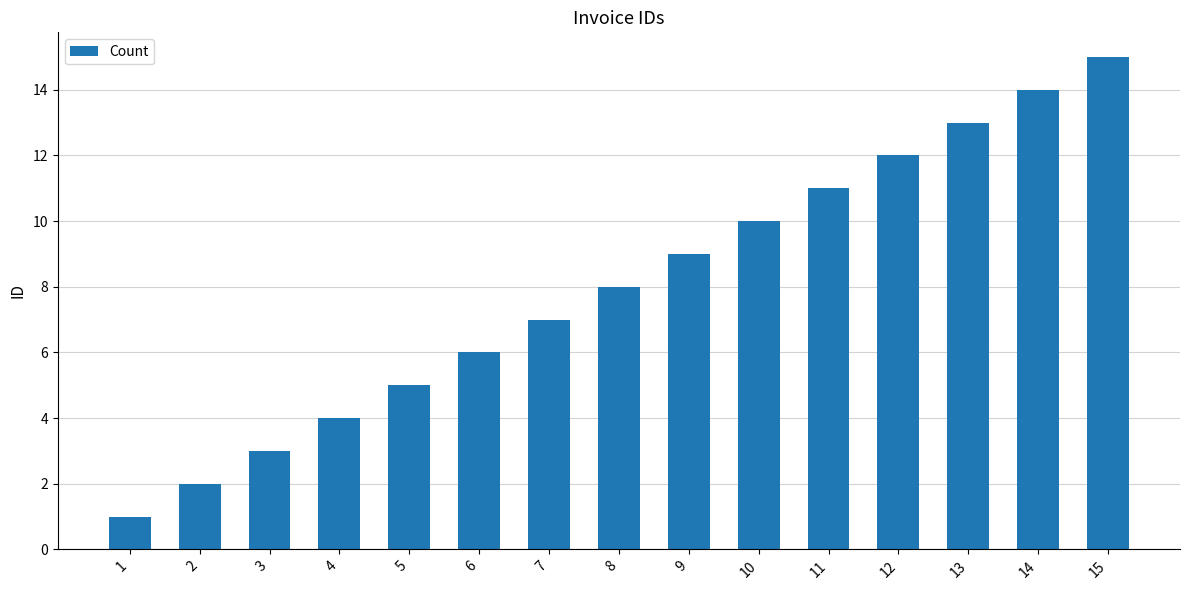

Is it true that the value at 5 is 2?

False